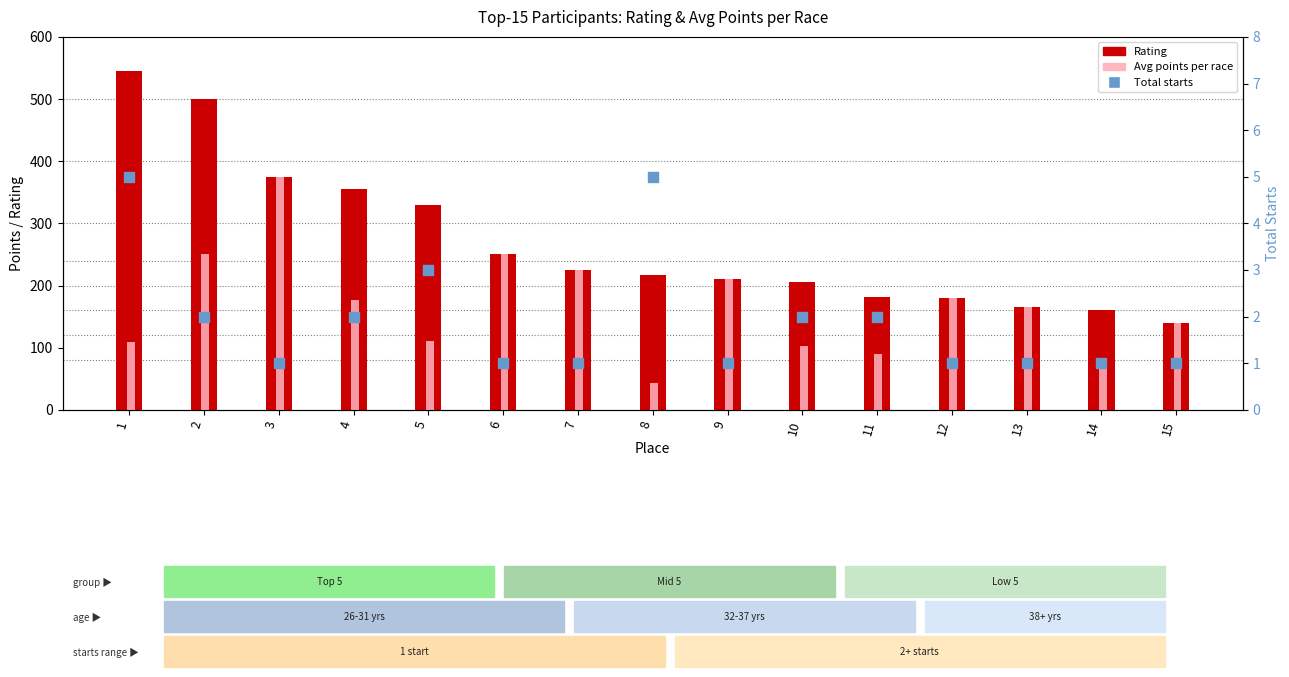

Which series contains the highest Y value?

Rating